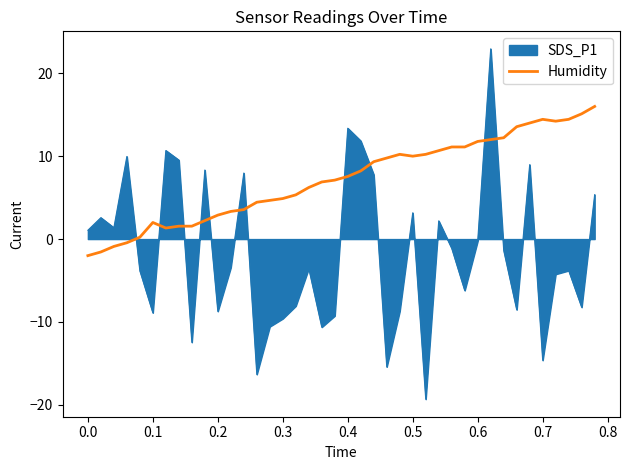

What is the difference between the maximum and minimum values in the Humidity series?

18.0